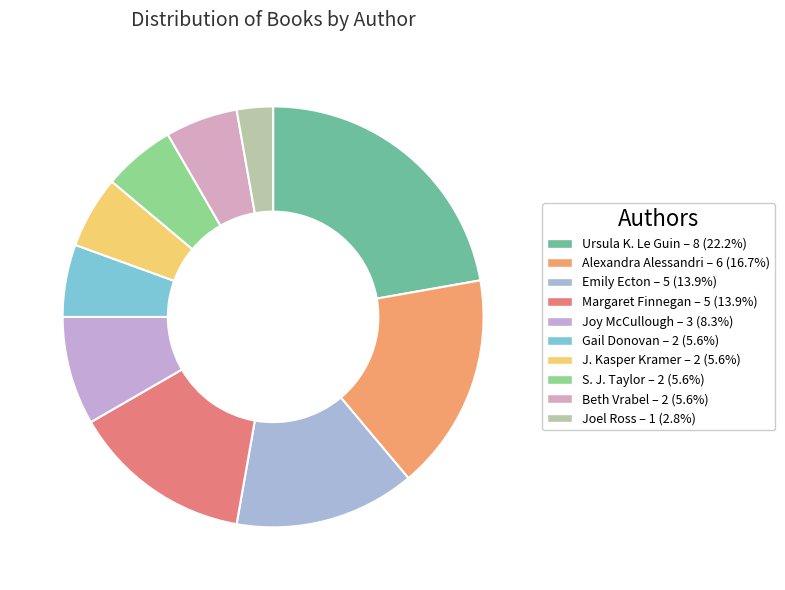

Is there any slice that represents more than half of the pie?

No